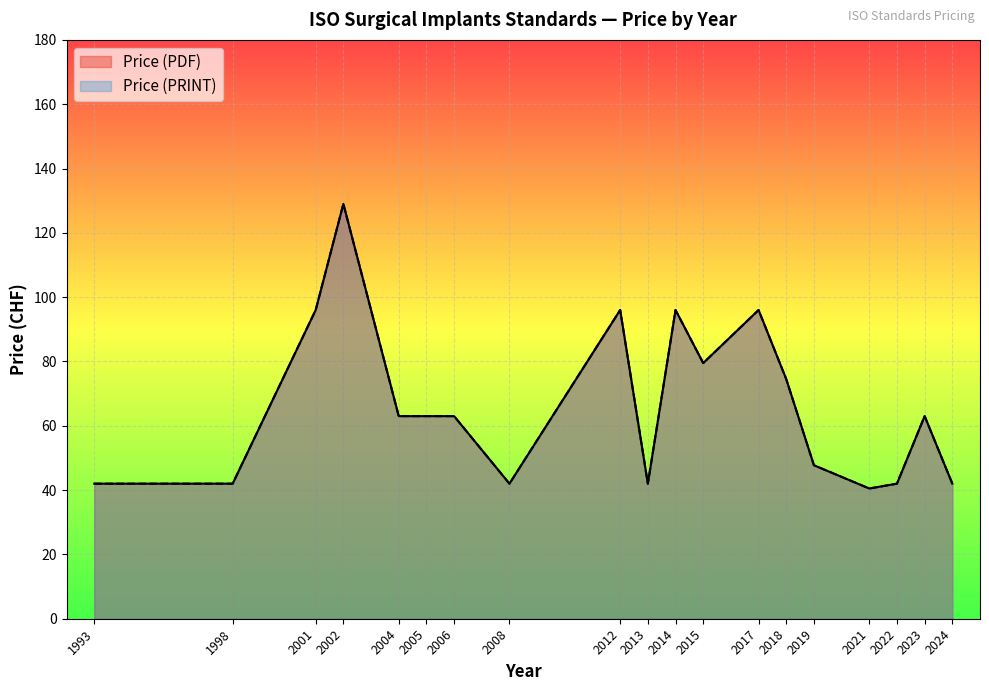

The value of Price (PDF) at 18 is 223. True or false?

False